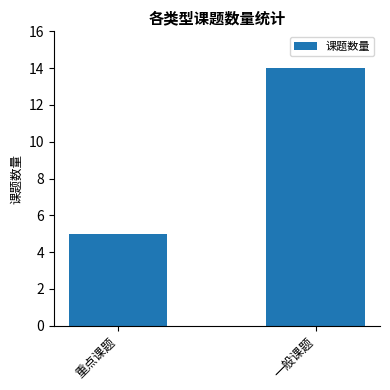

Does the chart contain any negative values?

No